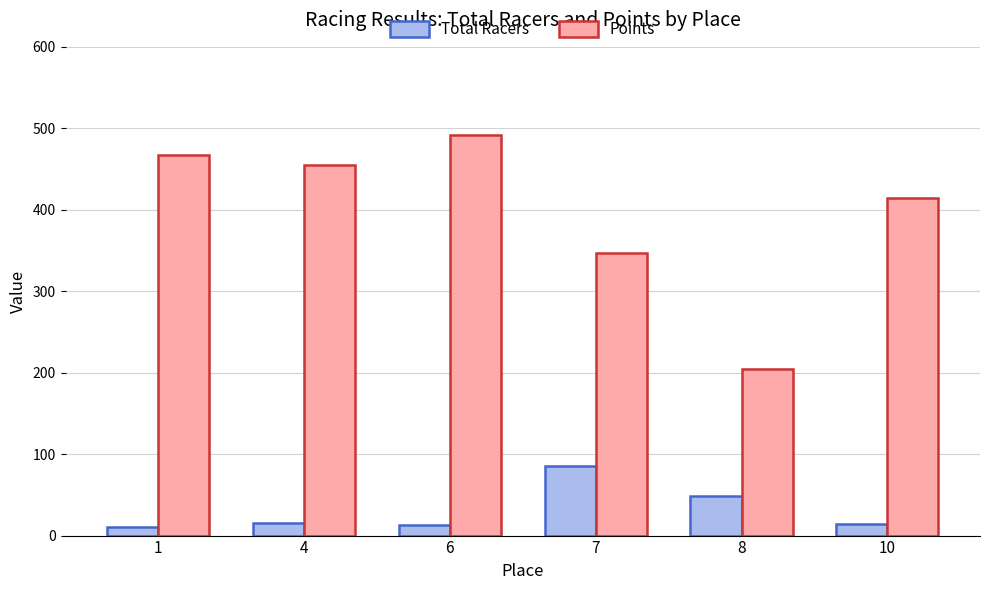

At which label does Points first exceed 454?

1